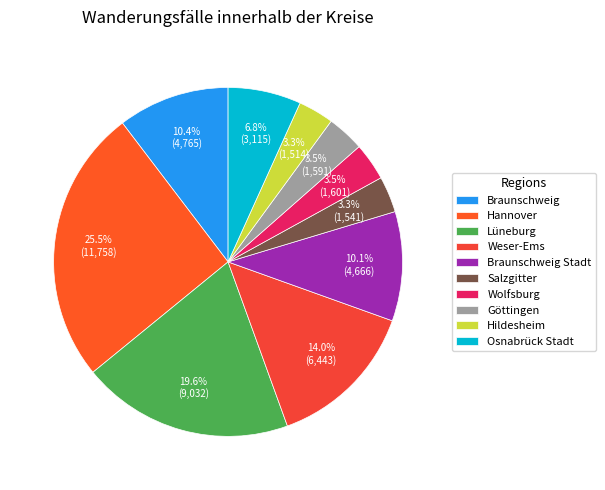

To the nearest percent, what is the difference between the Hildesheim and Lüneburg slice percentages?

16%